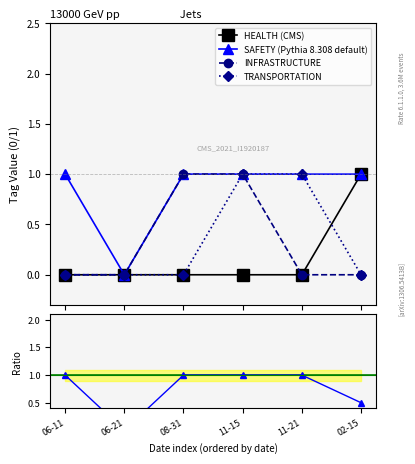

True or false: HEALTH (CMS) has more than 2 points higher than both neighbors.

False